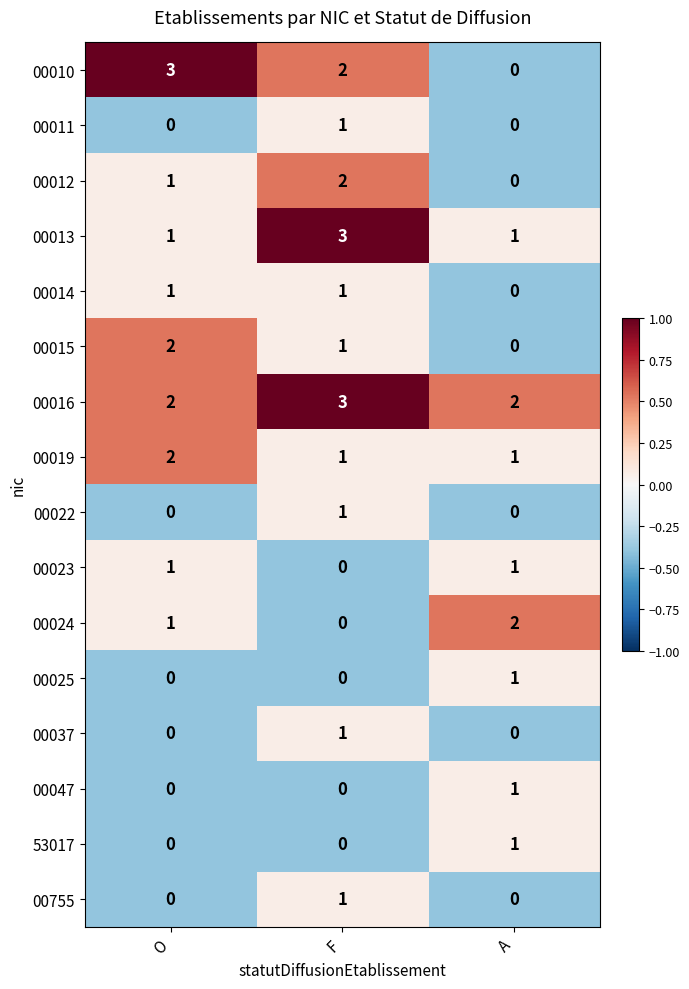

At which label is 00015 closest to 1?

F